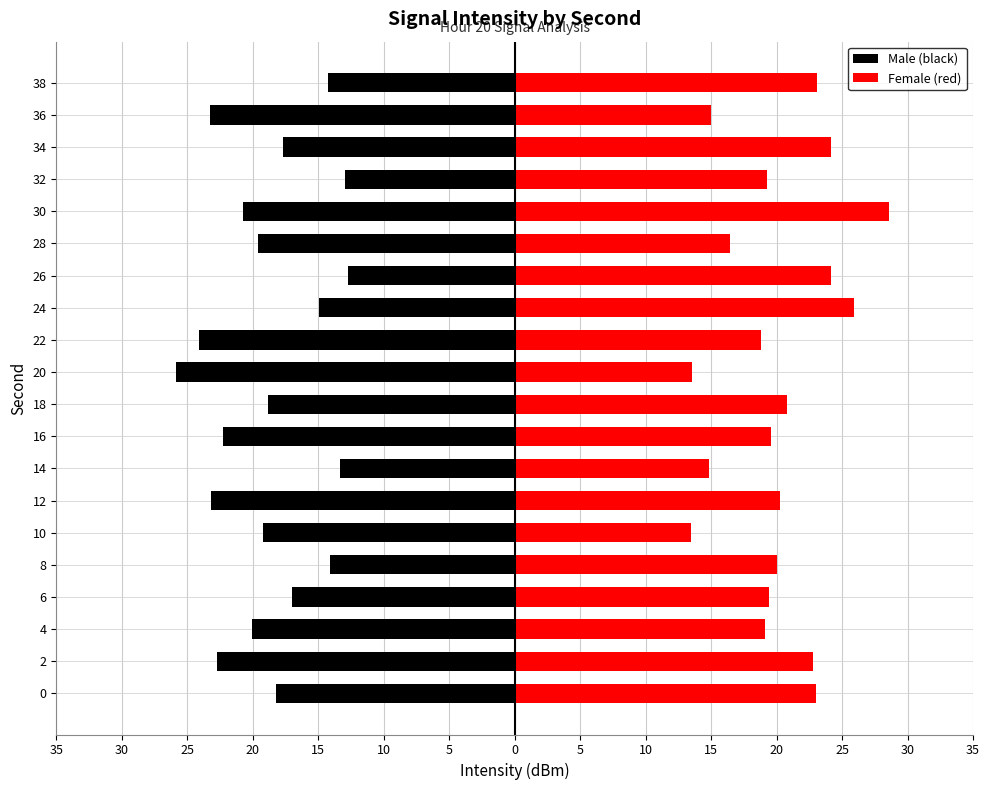

What is the difference between the maximum and minimum values in the Male (black) series?

13.1